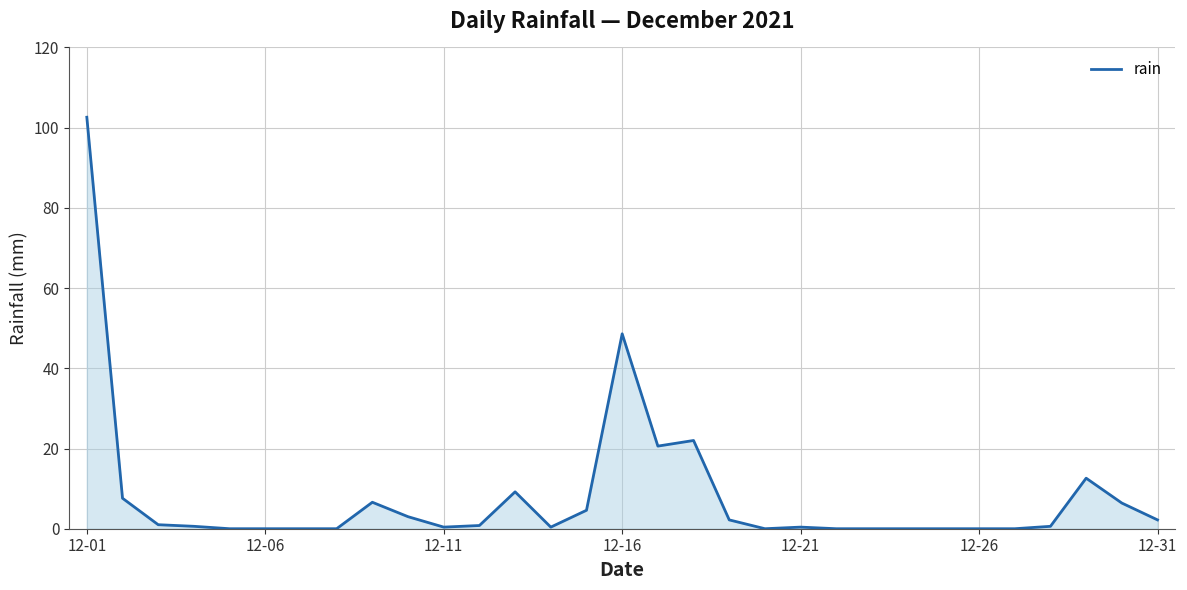

What is the difference between the maximum and minimum values?

102.6